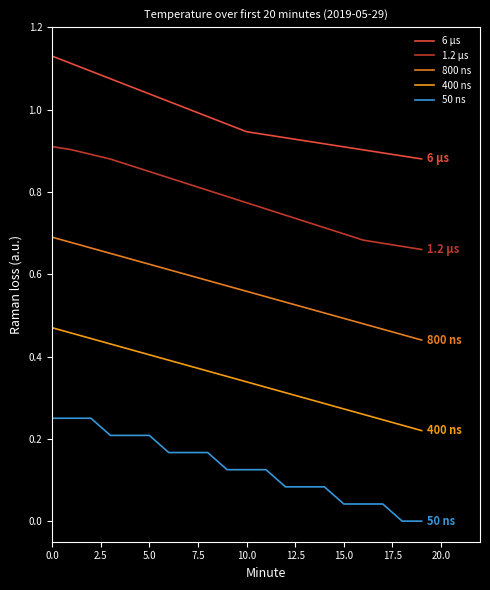

How many lines are shown in the chart?

5